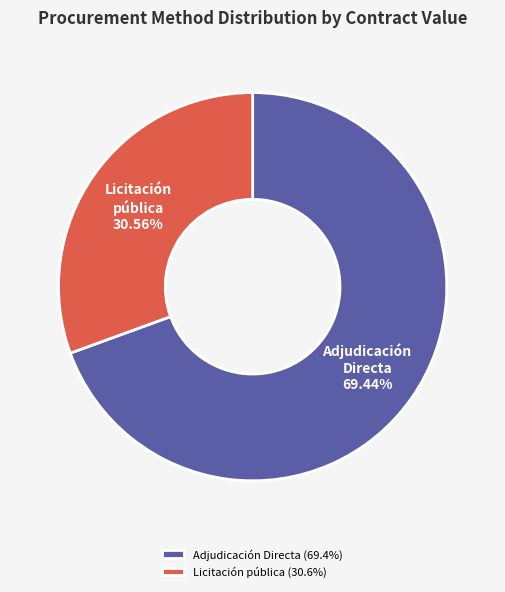

Is there any slice that represents more than half of the pie?

Yes